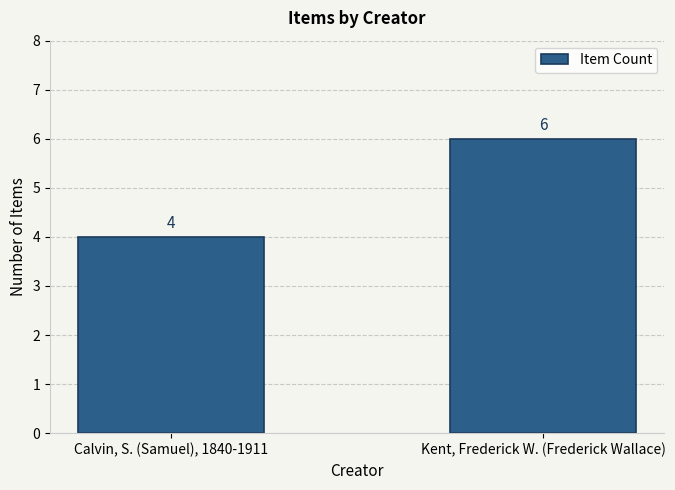

At which label is the value closest to 5?

Calvin, S. (Samuel), 1840-1911